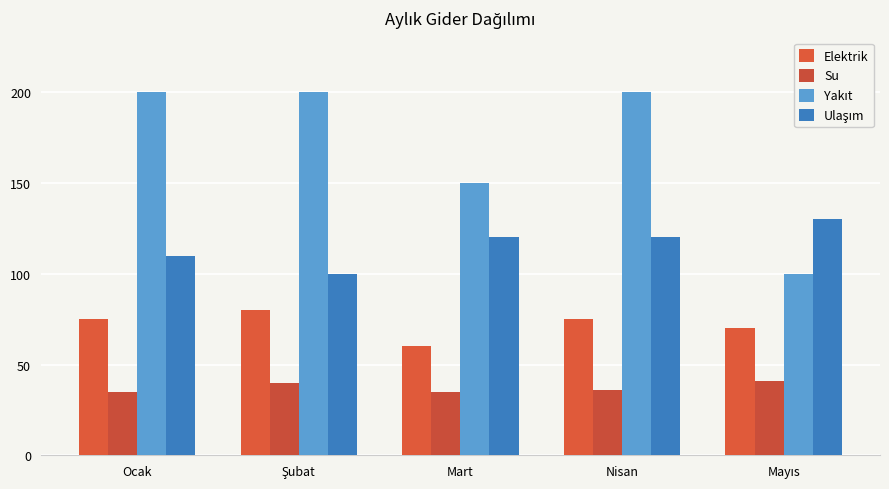

What is the value of the Elektrik bar at the 4th from the left?

75